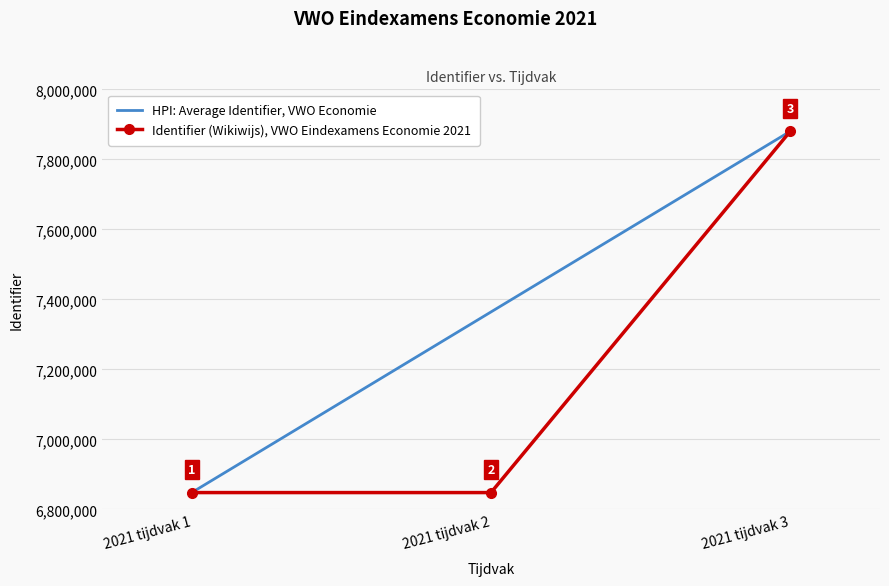

At which label does the data first exceed 6848067?

2021 tijdvak 3